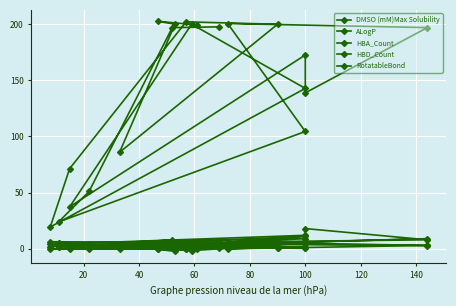

How many values in the ALogP series are below 3?

8